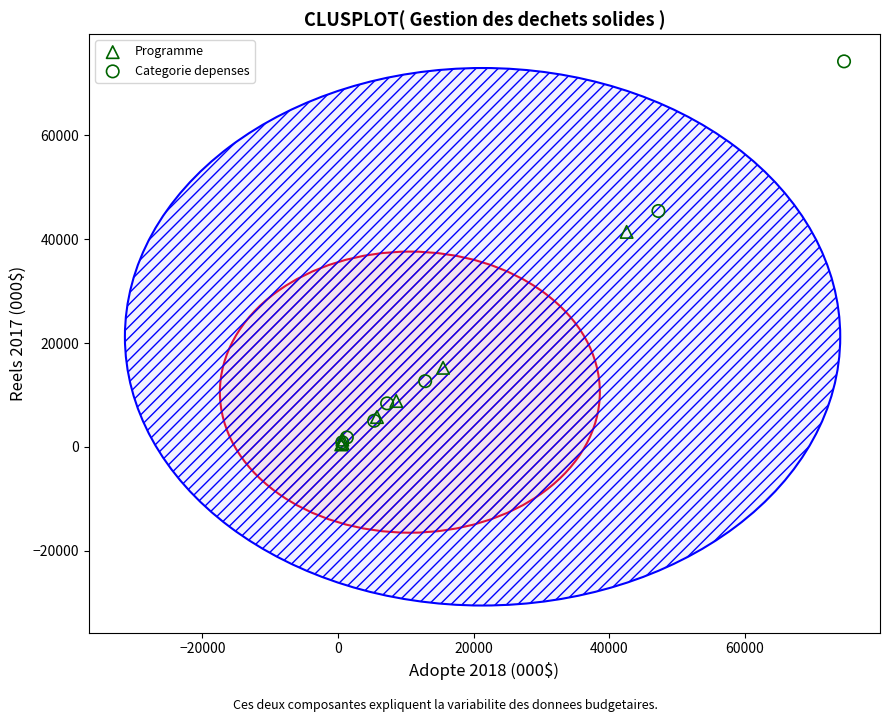

Which series contains the highest Y value?

Categorie depenses